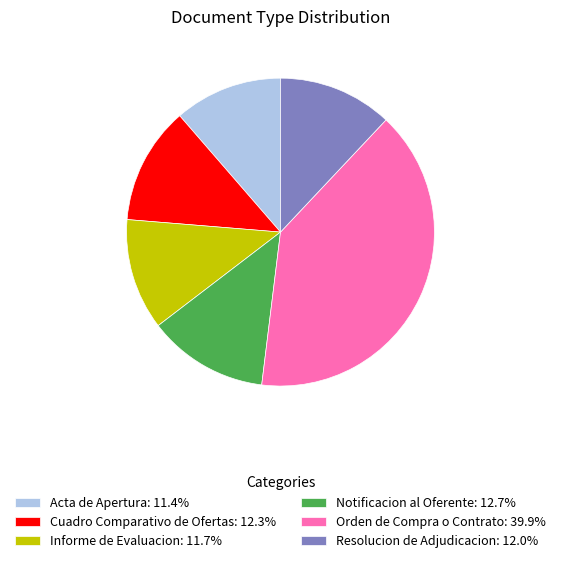

Combined, do Informe de Evaluacion: 11.7% and Cuadro Comparativo de Ofertas: 12.3% account for over 50%?

No